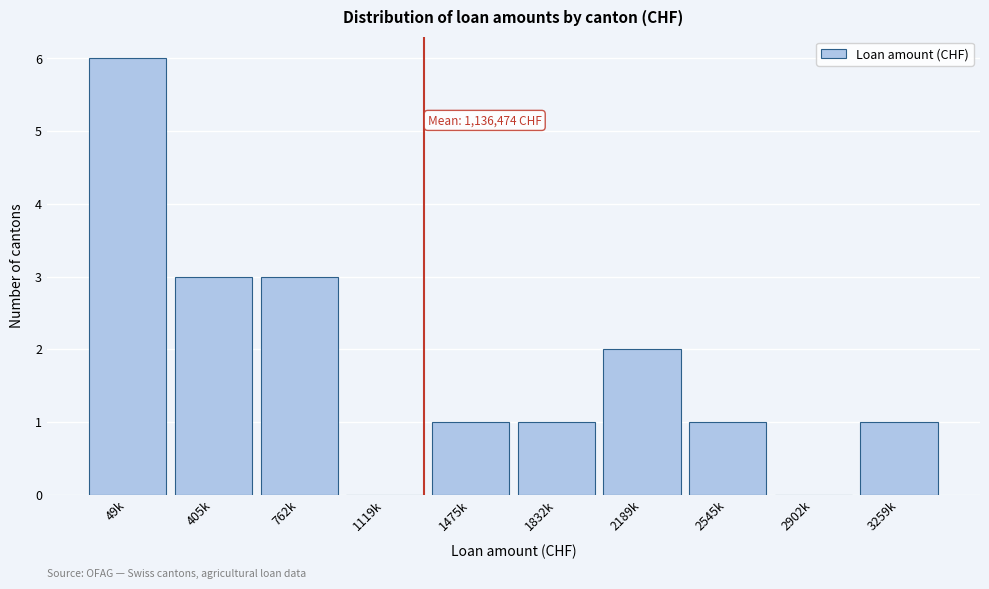

Reading left to right, transcribe all the data shown in this chart.

49k=6	405k=3	762k=3	1119k=0	1475k=1	1832k=1	2189k=2	2545k=1	2902k=0	3259k=1